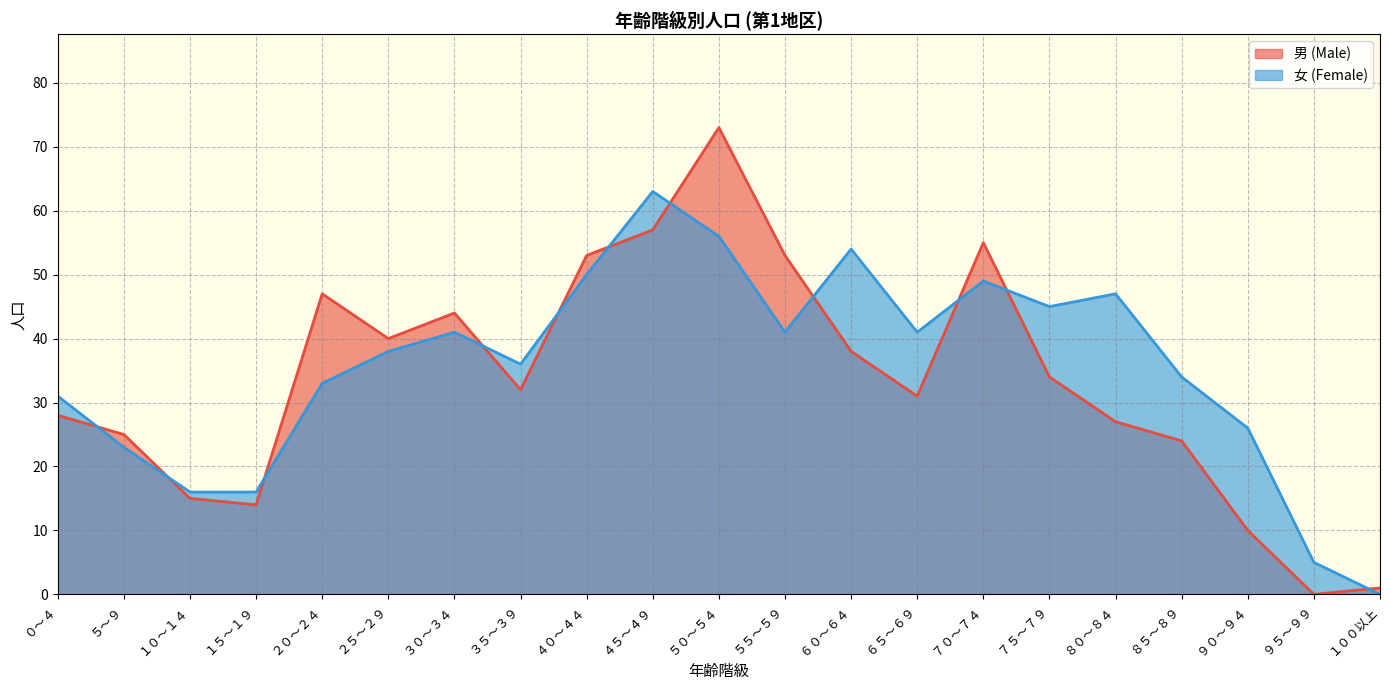

What is the sum of all 男 (Male) values?

701